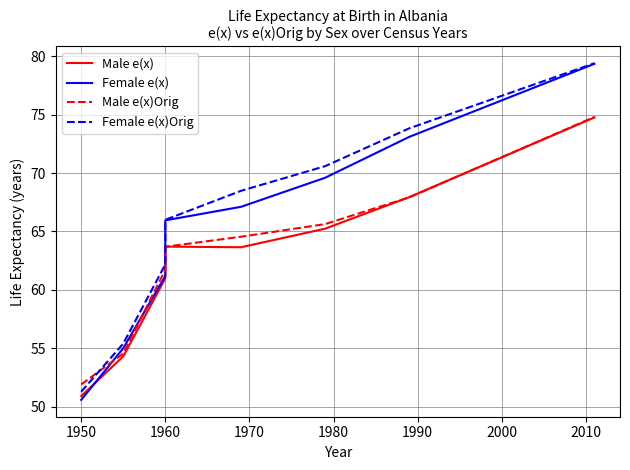

The Male e(x) series shows 110.7 at 1960. True or false?

False